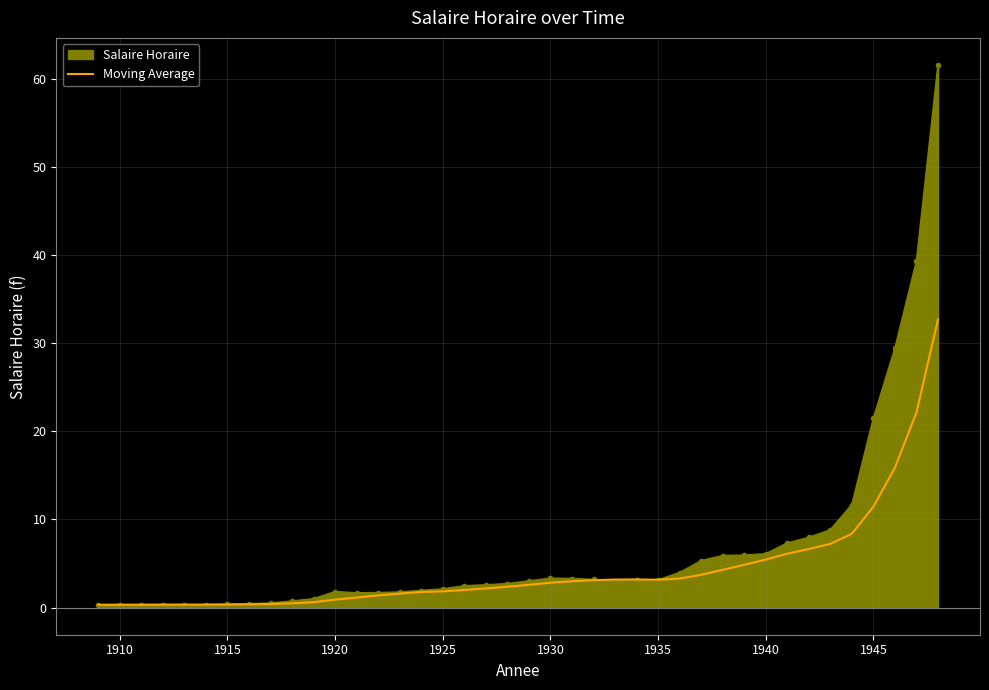

Which series has the largest range (max minus min)?

Salaire Horaire